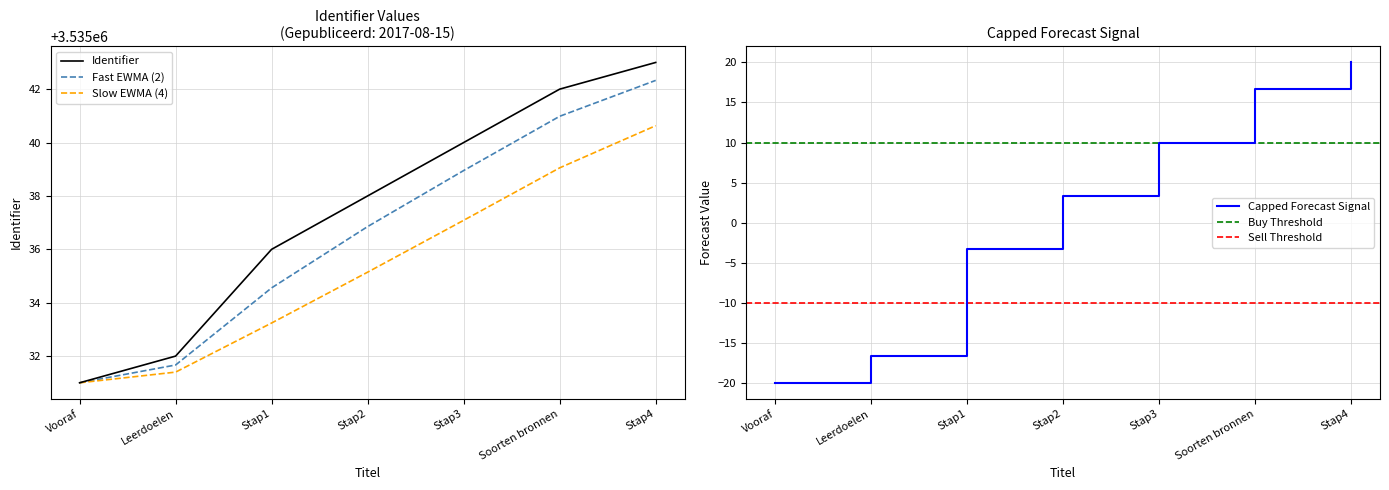

How many values are below 3535038?

3